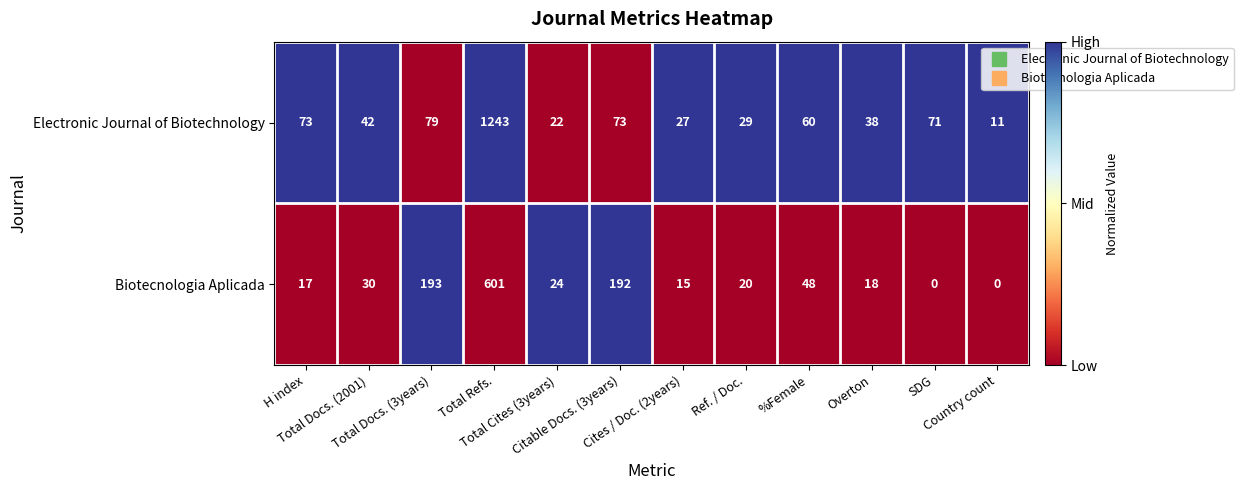

List the series in order of their overall mean, highest first.

Electronic Journal of Biotechnology, Biotecnologia Aplicada